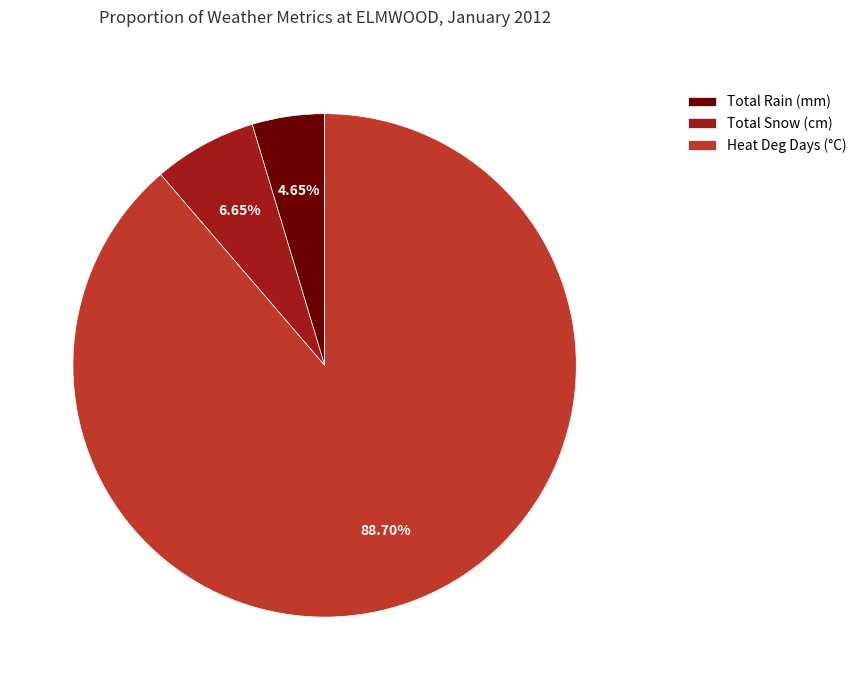

Between Total Rain (mm) and Total Snow (cm), which is larger?

Total Snow (cm)